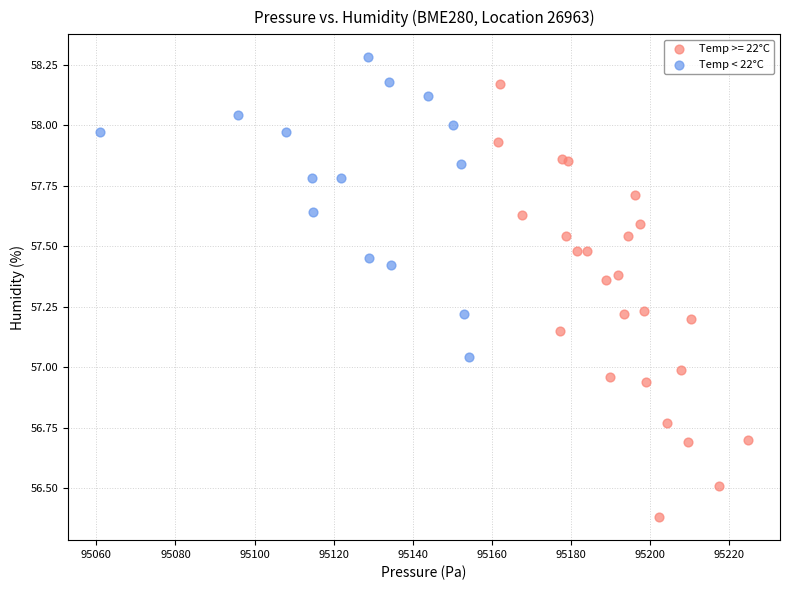

Which series reaches the maximum Y coordinate?

Temp < 22°C